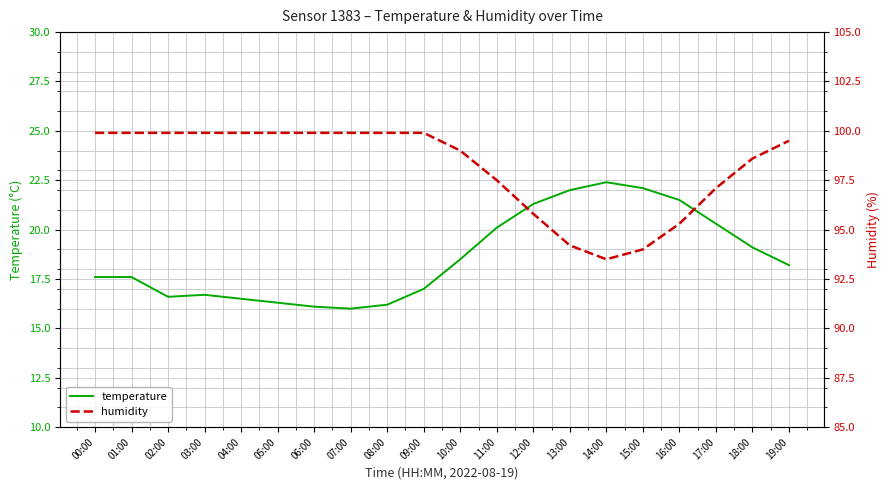

Which series changed the most between 00:00 and 05:00?

temperature